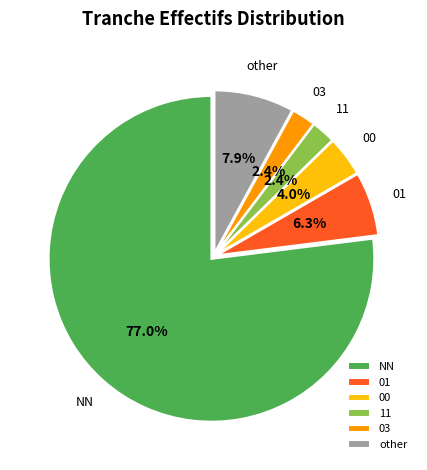

What is the ratio of the value at 00 to the value at 03?

1.7